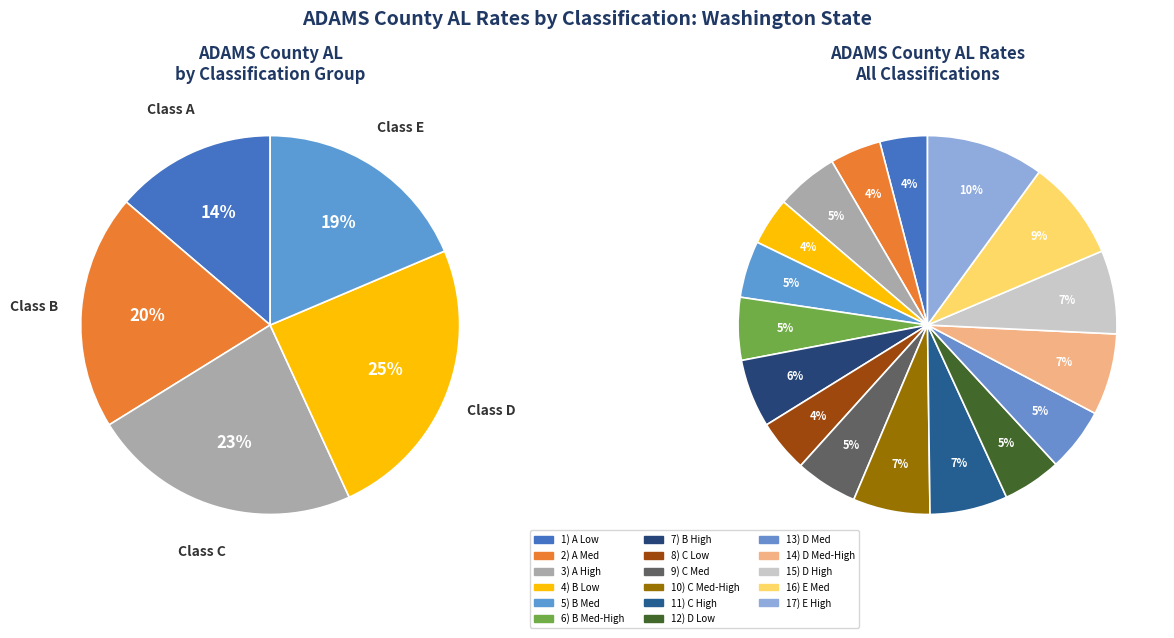

To the nearest percent, what percentage of the pie is 6) B Med-High?

5%